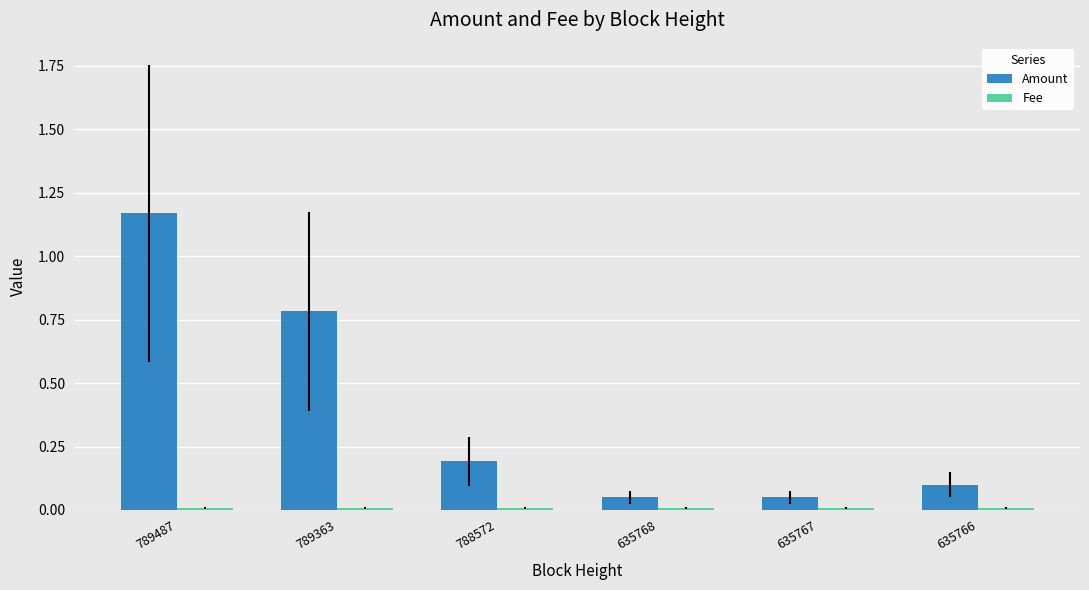

At which category is the sum across all series the highest?

789487